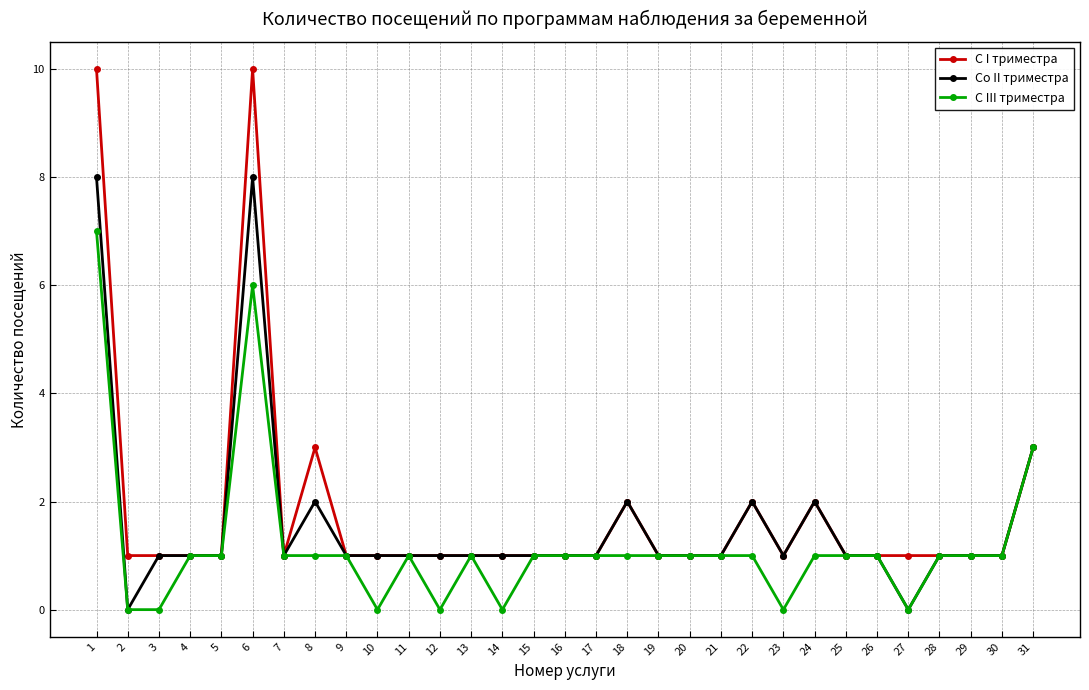

What is the sum of all С I триместра values?

56